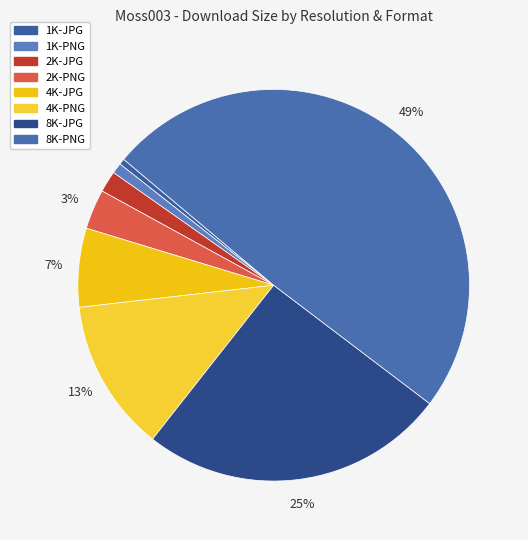

Rank the categories by value from highest to lowest.

8K-PNG, 8K-JPG, 4K-PNG, 4K-JPG, 2K-PNG, 2K-JPG, 1K-PNG, 1K-JPG